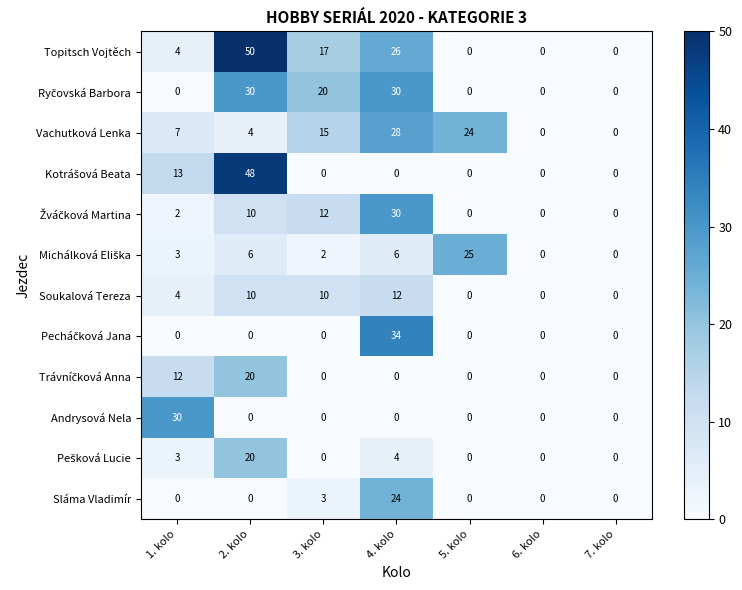

How many data points does each series have?

7